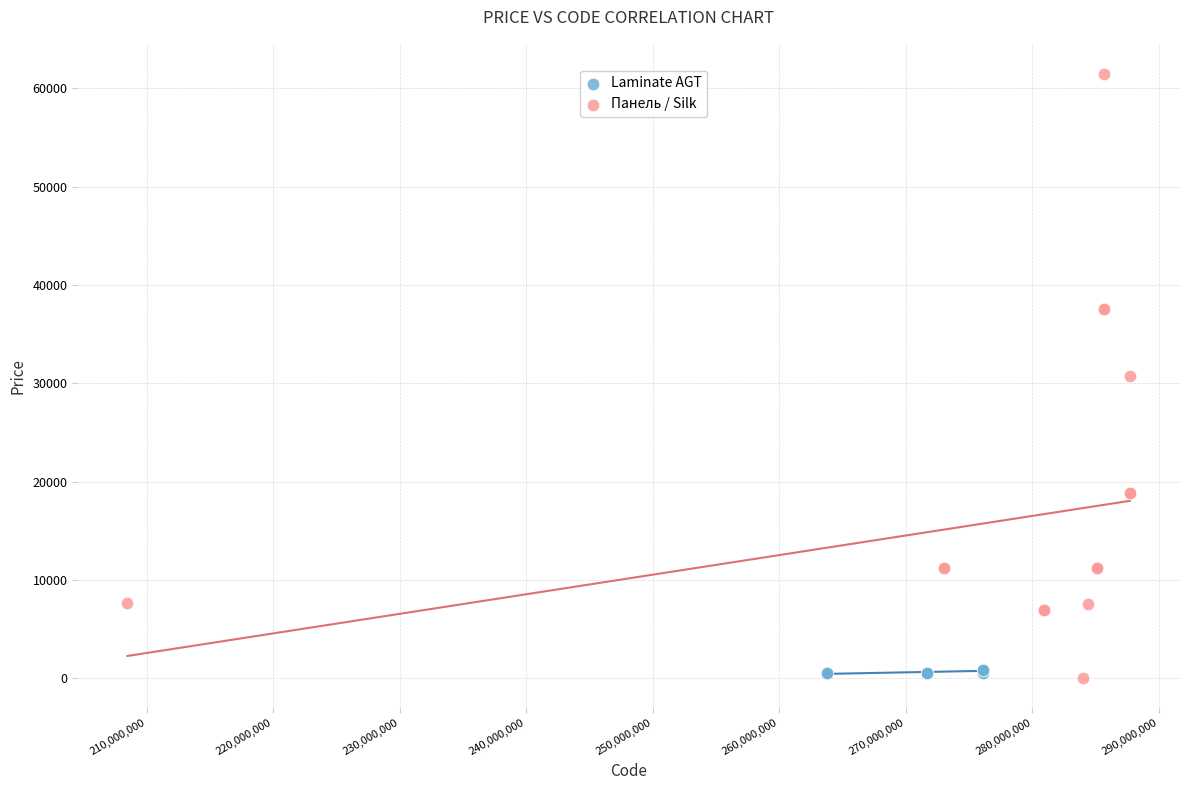

Which series reaches the maximum Y coordinate?

Панель / Silk